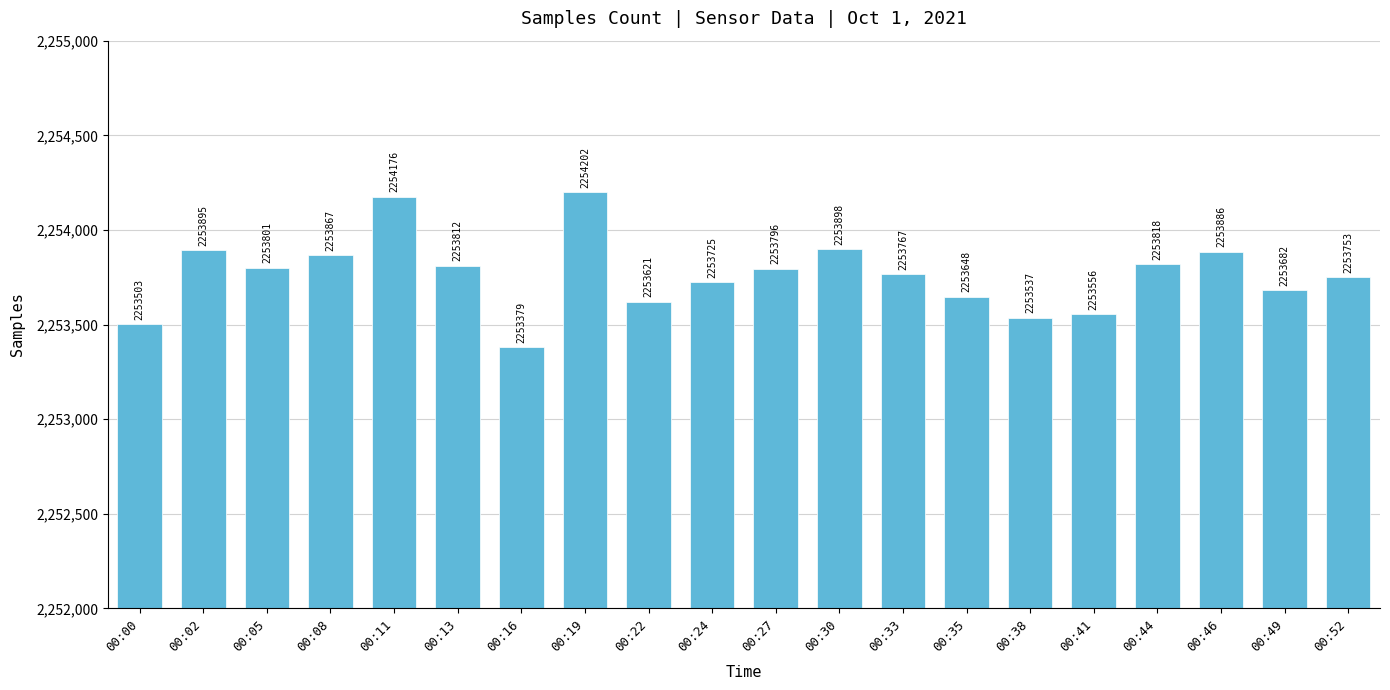

What is the maximum value shown in the chart?

2254202